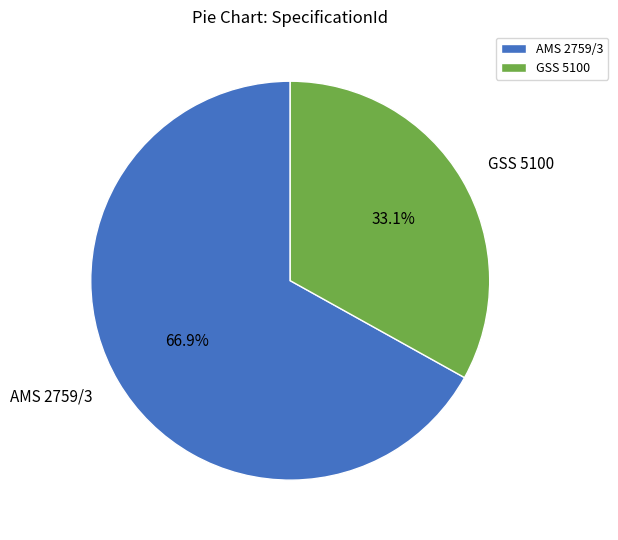

Rank the categories by value from highest to lowest.

AMS 2759/3, GSS 5100